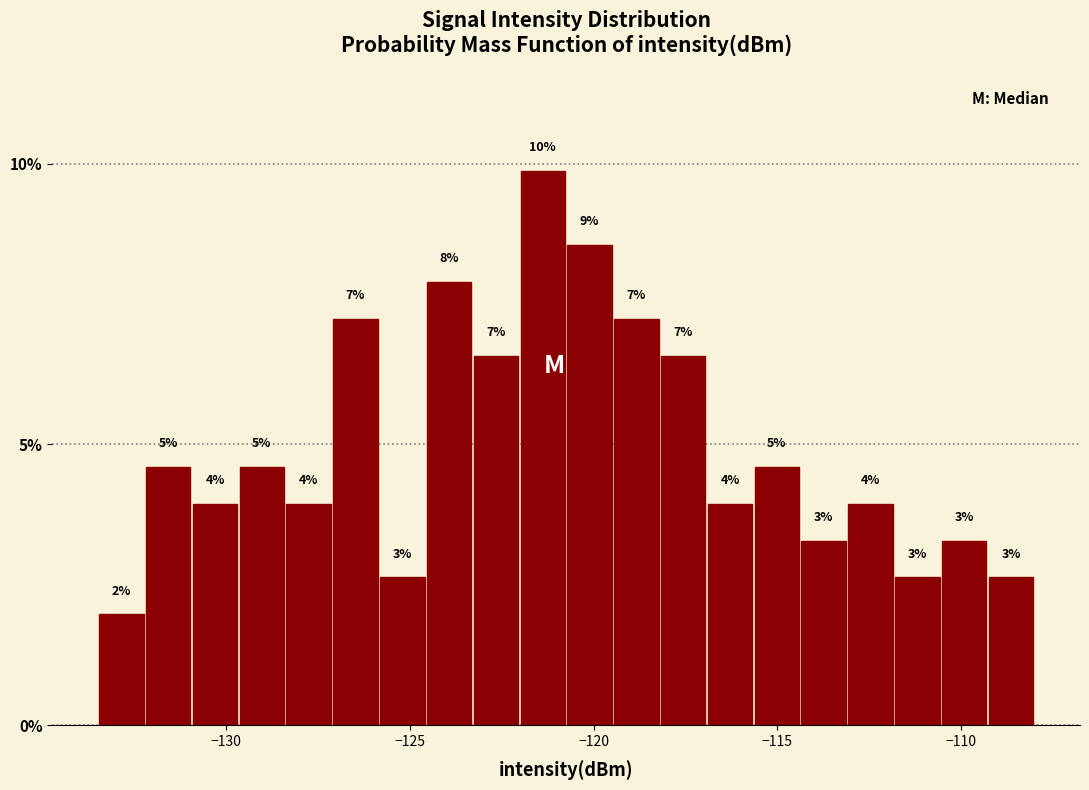

Around what value on the x-axis is the tallest bar? Give the approximate position of its centre, as read against the axis.

-121.5